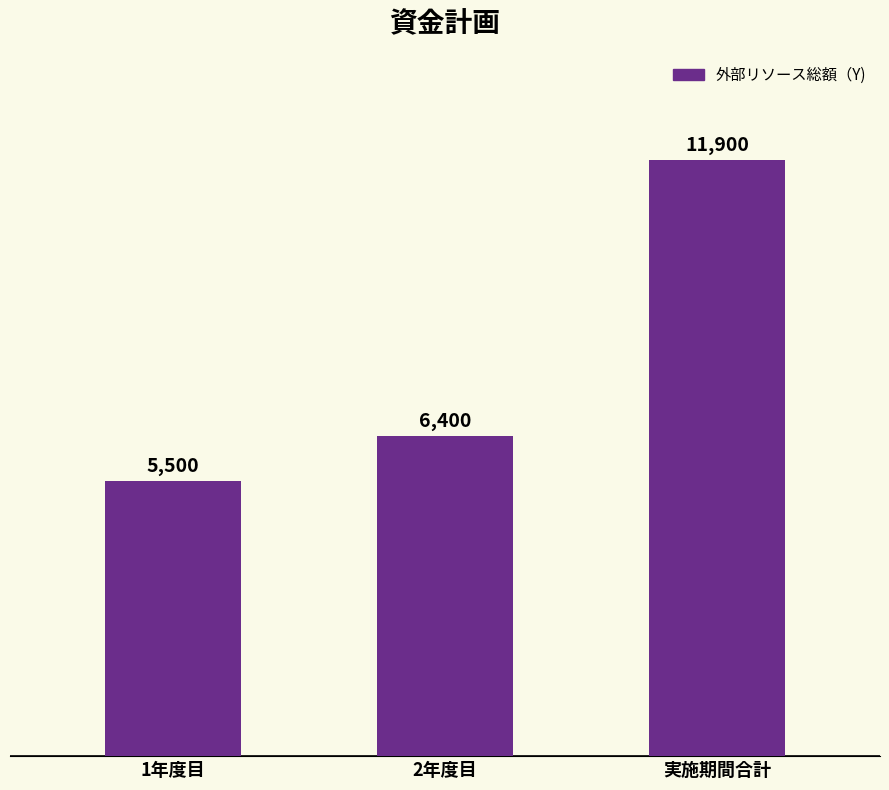

List the labels in order of value, largest first.

実施期間合計, 2年度目, 1年度目